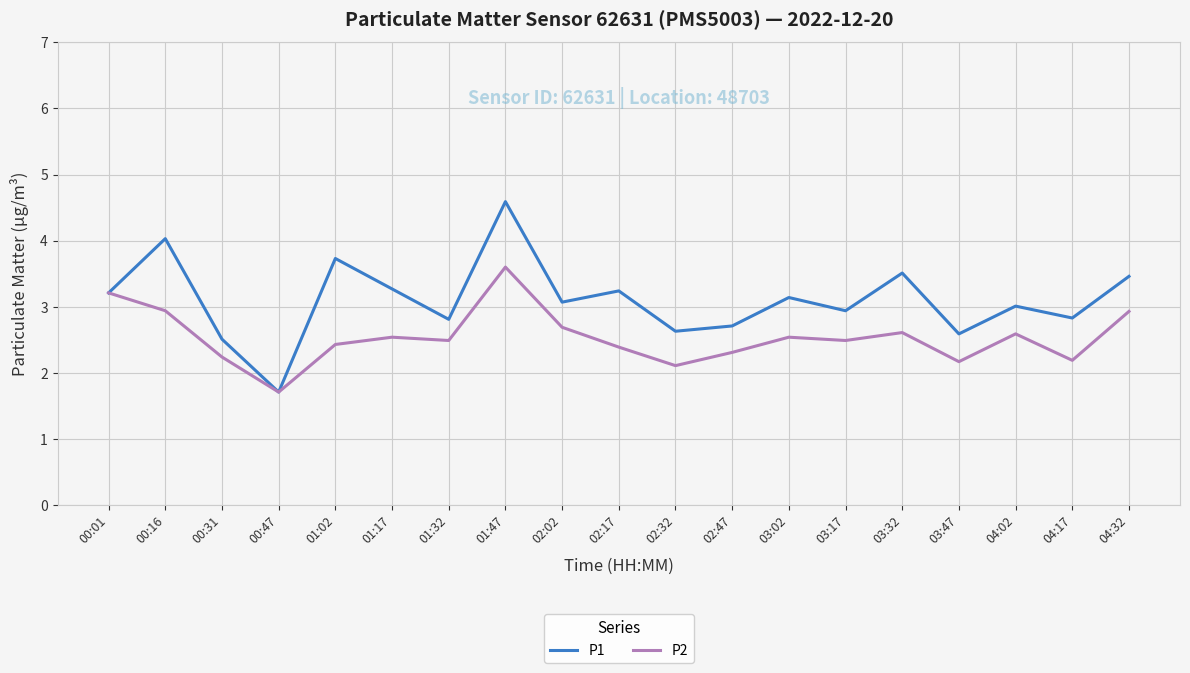

How many interior local valleys does the P1 series have?

7